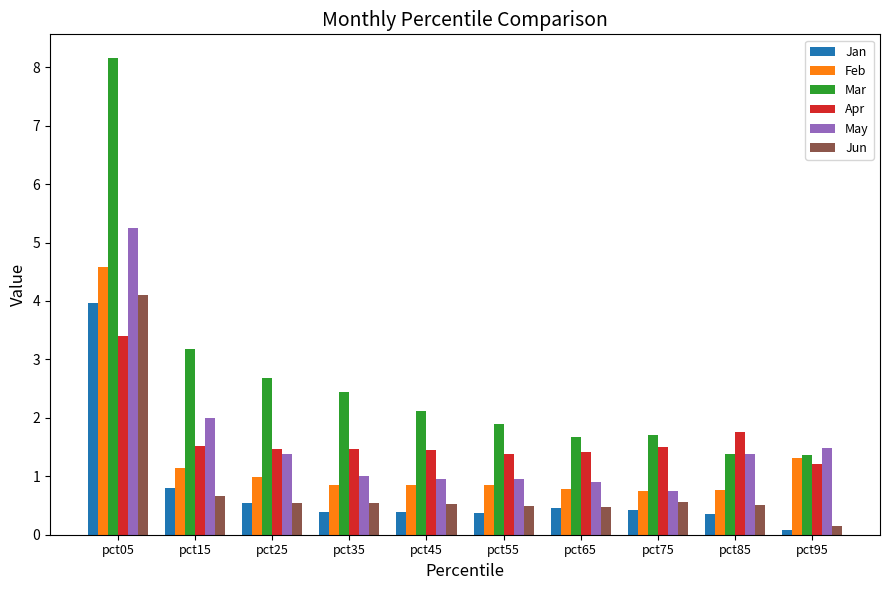

What is the difference between the highest and lowest values at pct95?

1.4